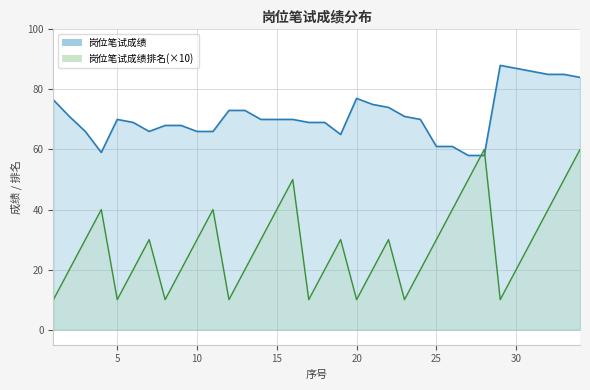

Which label corresponds to the smallest value in the chart?

1